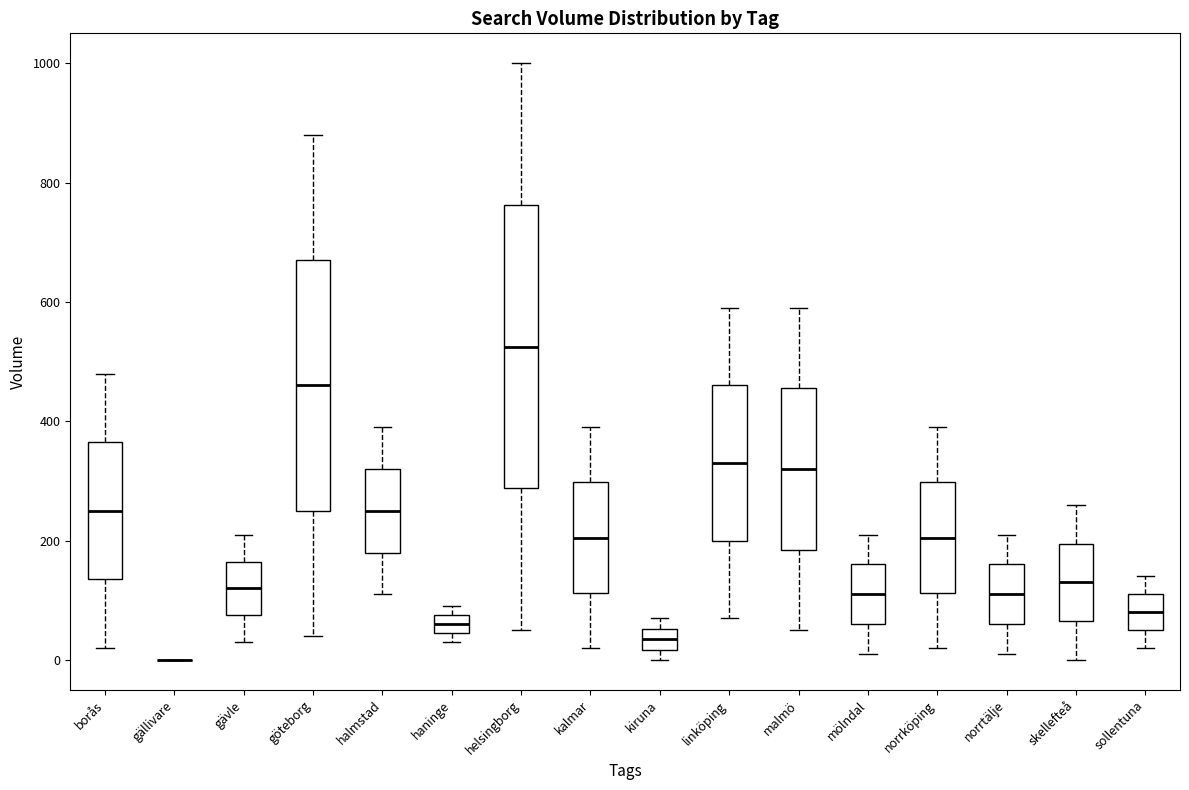

Reading left to right, transcribe this box plot: for each box, give where its median line is, the range the box spans, and where its two whiskers end, as read against the y-axis. The values are not printed on the chart, so give them approximately, as read against the axis.

borås: median 260, box 140 to 360, whiskers 20 to 480
gällivare: box collapsed to a line at 0, whiskers 0 to 0
gävle: median 120, box 80 to 160, whiskers 40 to 220
göteborg: median 460, box 260 to 680, whiskers 40 to 880
halmstad: median 260, box 180 to 320, whiskers 120 to 400
haninge: median 60, box 40 to 80, whiskers 40 (just below the box's lower edge) to 100
helsingborg: median 520, box 280 to 760, whiskers 60 to 1000
kalmar: median 200, box 120 to 300, whiskers 20 to 400
kiruna: median 40, box 20 to 60, whiskers 0 to 80
linköping: median 340, box 200 to 460, whiskers 80 to 600
malmö: median 320, box 180 to 460, whiskers 60 to 600
mölndal: median 120, box 60 to 160, whiskers 20 to 220
norrköping: median 200, box 120 to 300, whiskers 20 to 400
norrtälje: median 120, box 60 to 160, whiskers 20 to 220
skellefteå: median 140, box 60 to 200, whiskers 0 to 260
sollentuna: median 80, box 60 to 120, whiskers 20 to 140